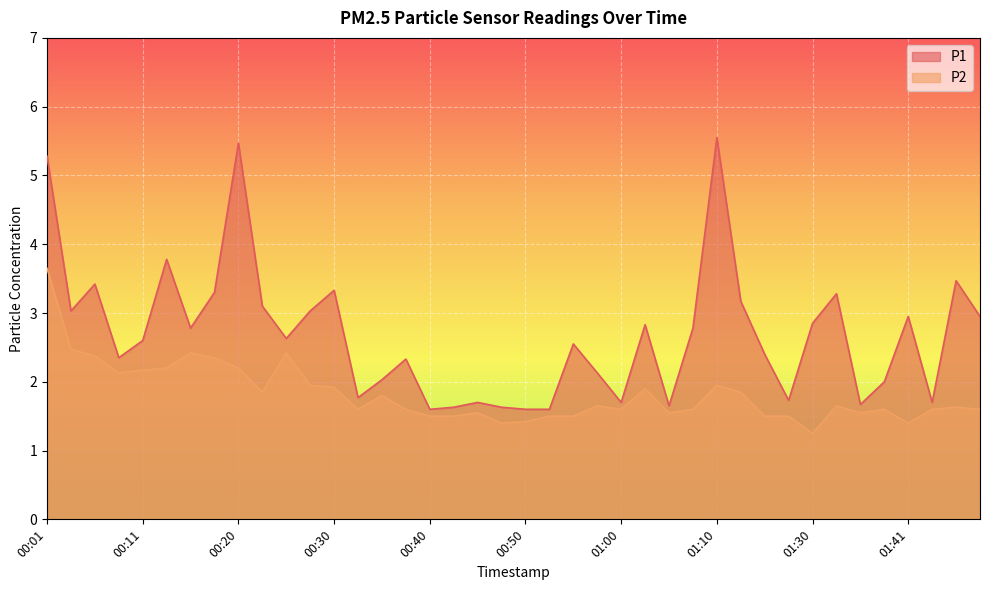

Which series has the widest spread of values?

P1